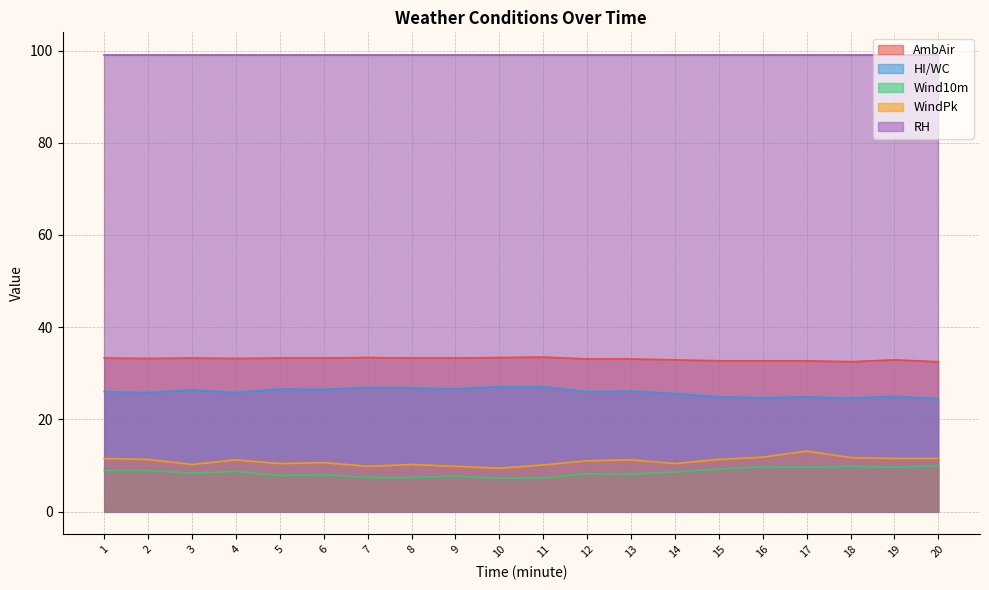

True or false: Wind10m and AmbAir intersect in this chart.

False